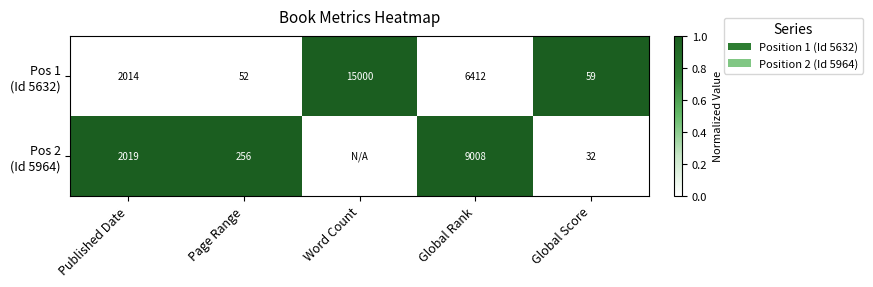

What is the spread (max minus min) of values at Global Rank?

2596